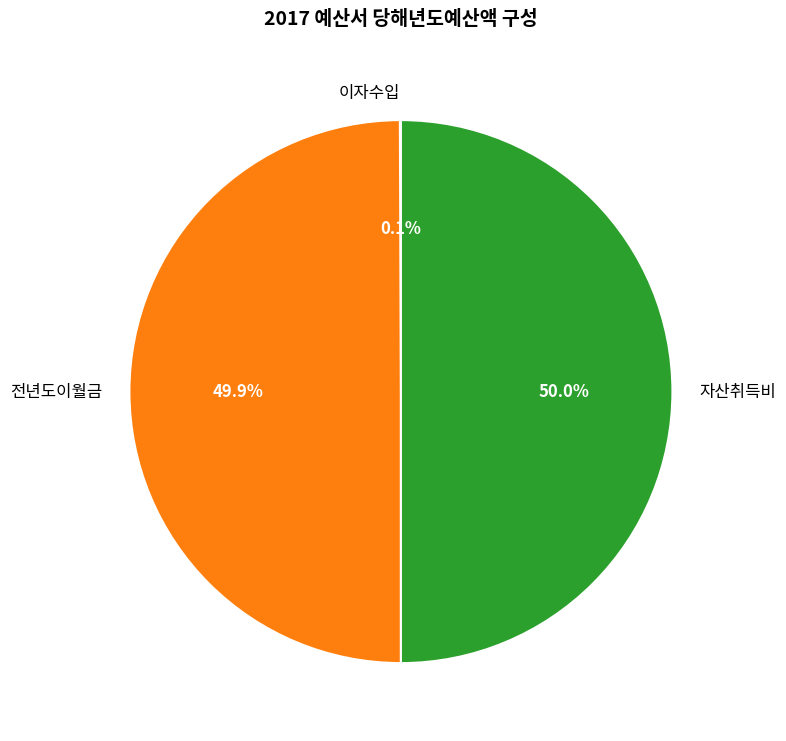

How much of the chart is everything except 자산취득비?

50.0%